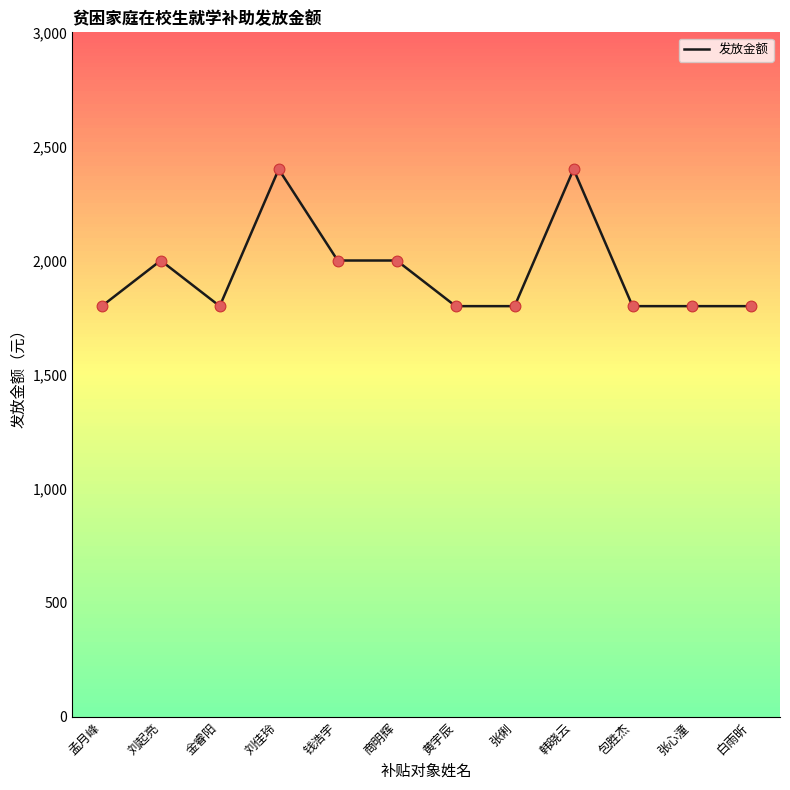

Approximately how many times larger is the value at 白雨昕 compared to 包胜杰?

1.0